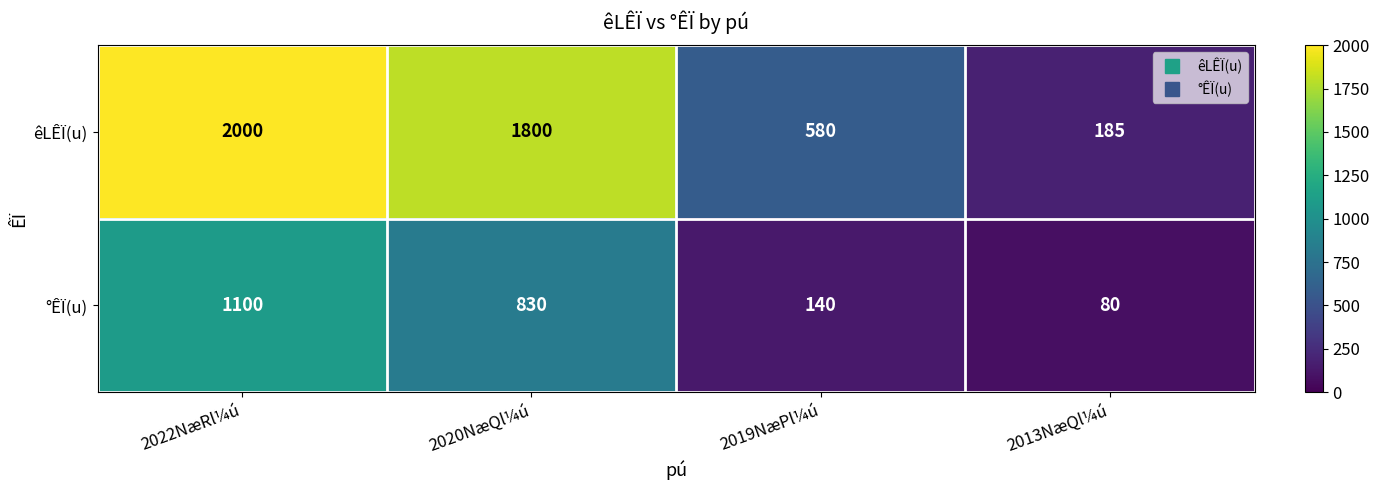

What is the difference between the maximum and minimum values in the °ÊÏ(u) series?

1020